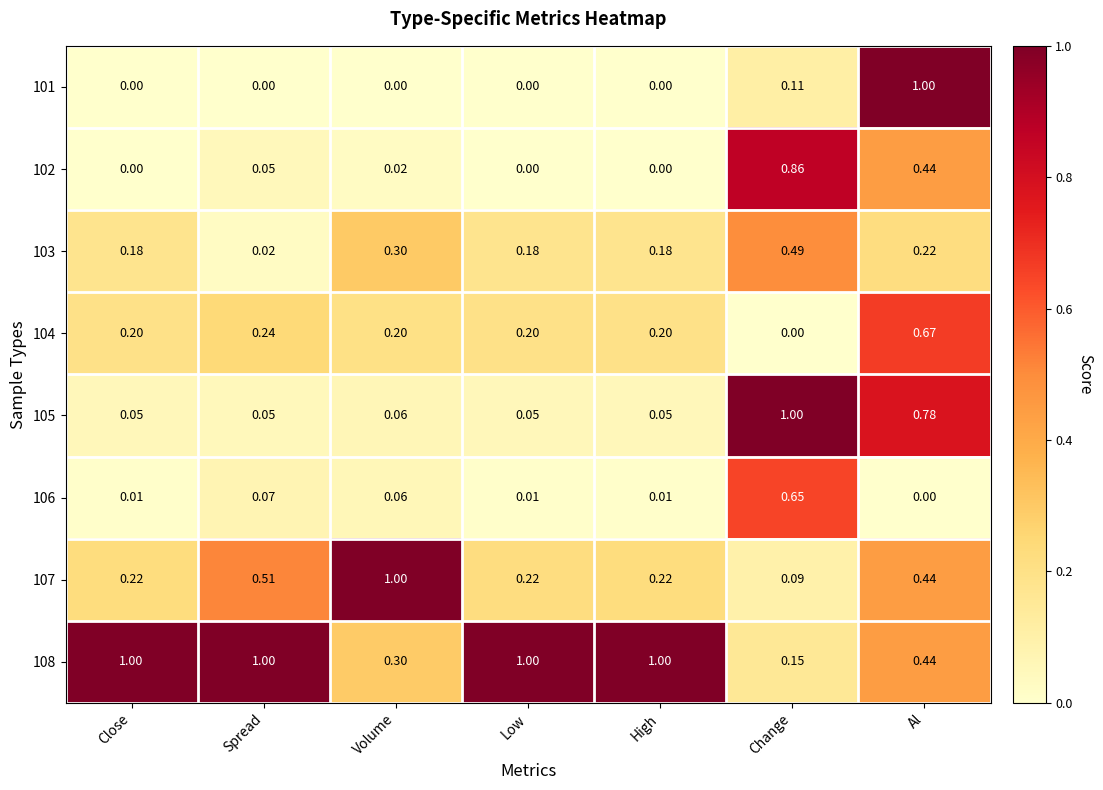

At which label does 103 reach its peak?

Change